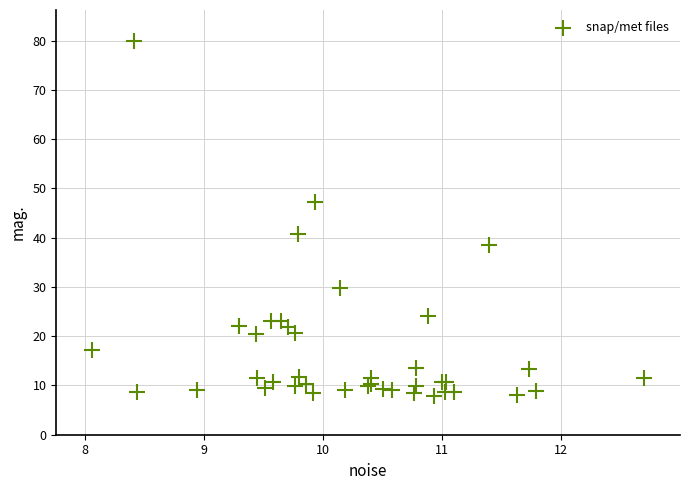

What Y value in the scatter plot is closest to 43?

40.7